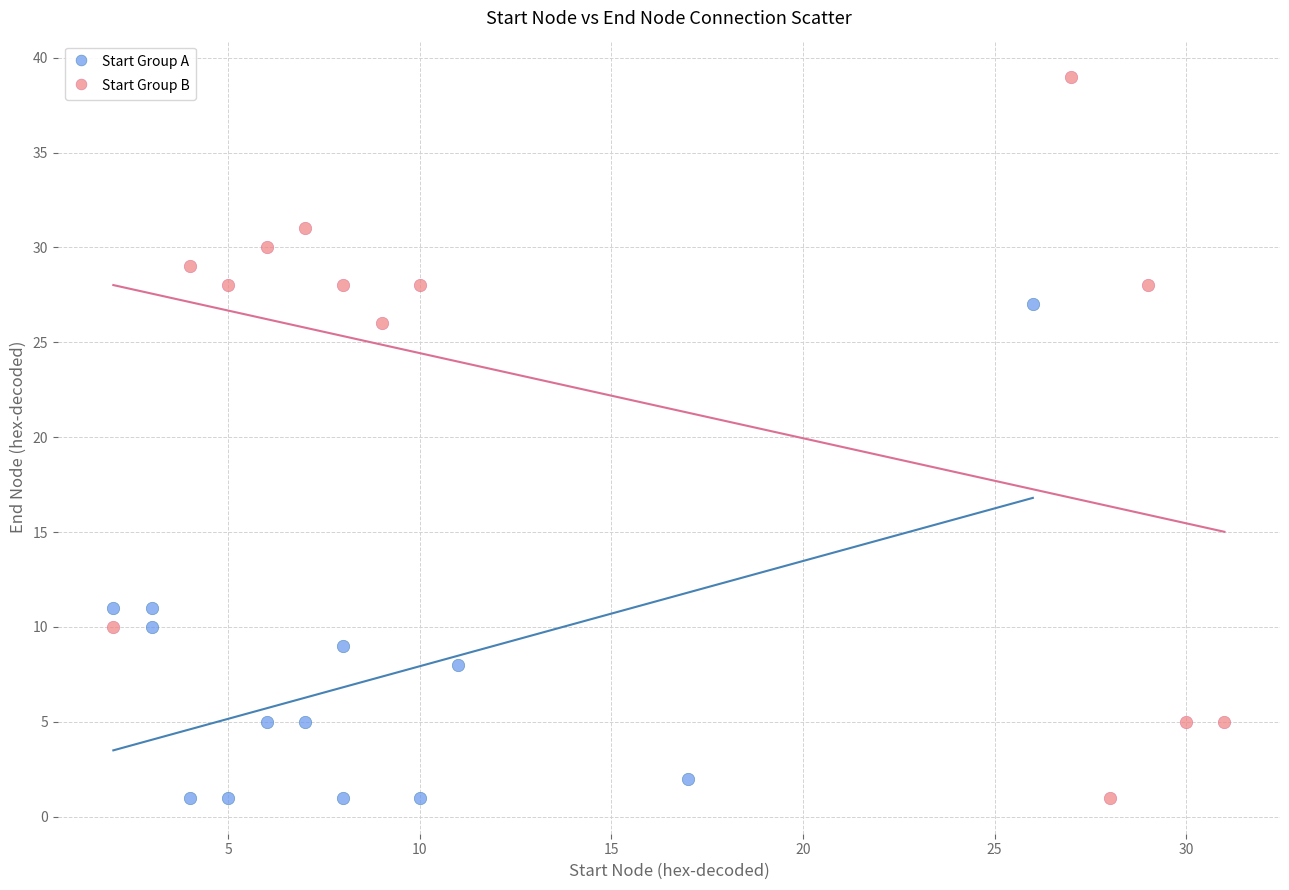

Which series contains the highest Y value?

Start Group B